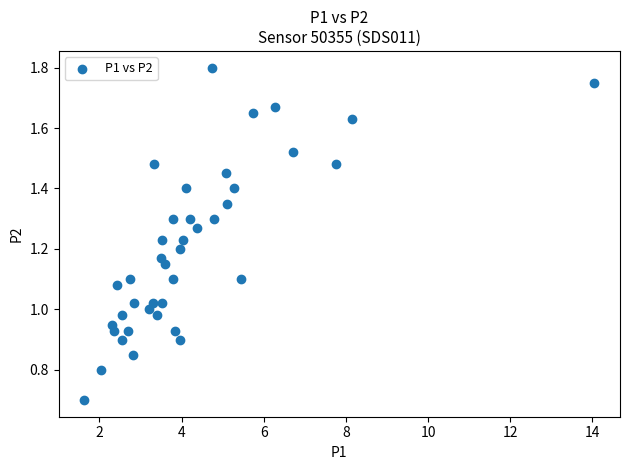

What is the range of X values (max minus min)?

12.4